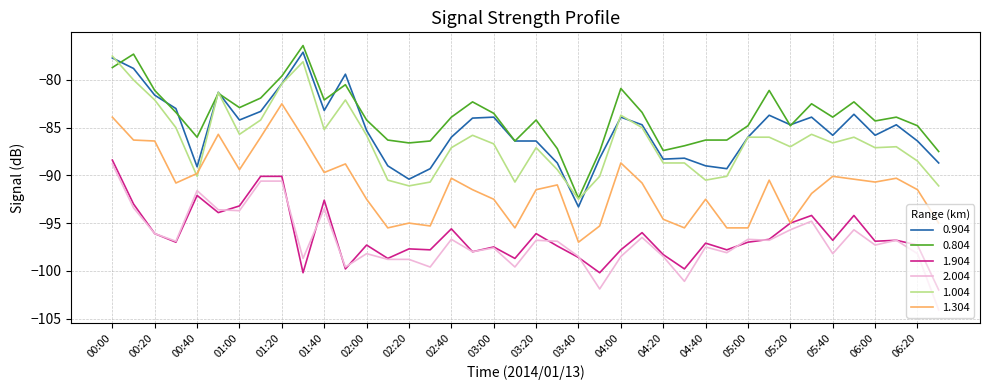

What is the lowest value of the 2.004 series?

-104.1